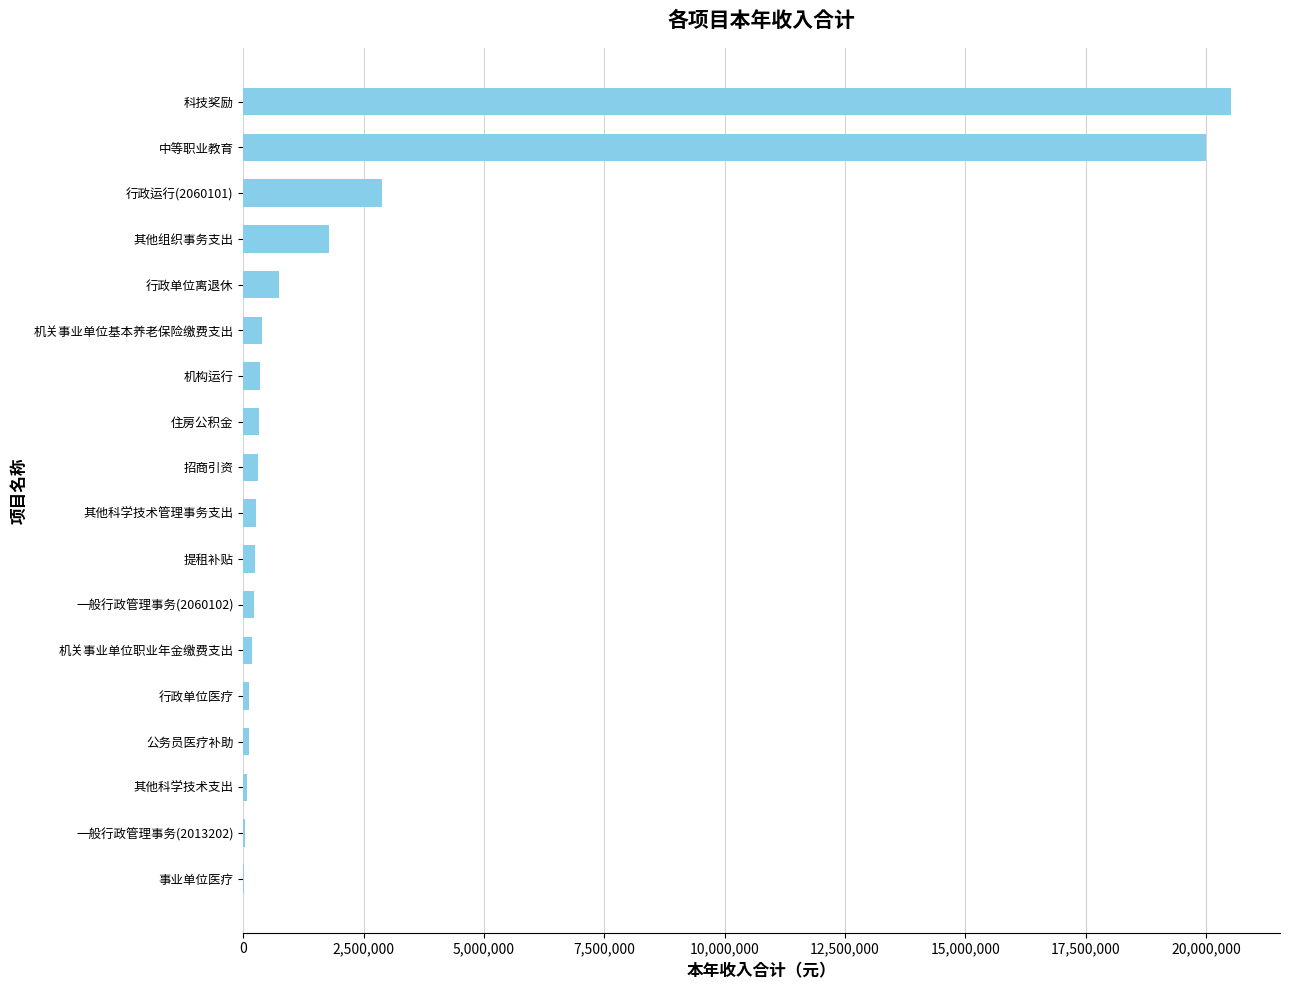

Where is the data nearest to the value 10260204?

行政运行(2060101)